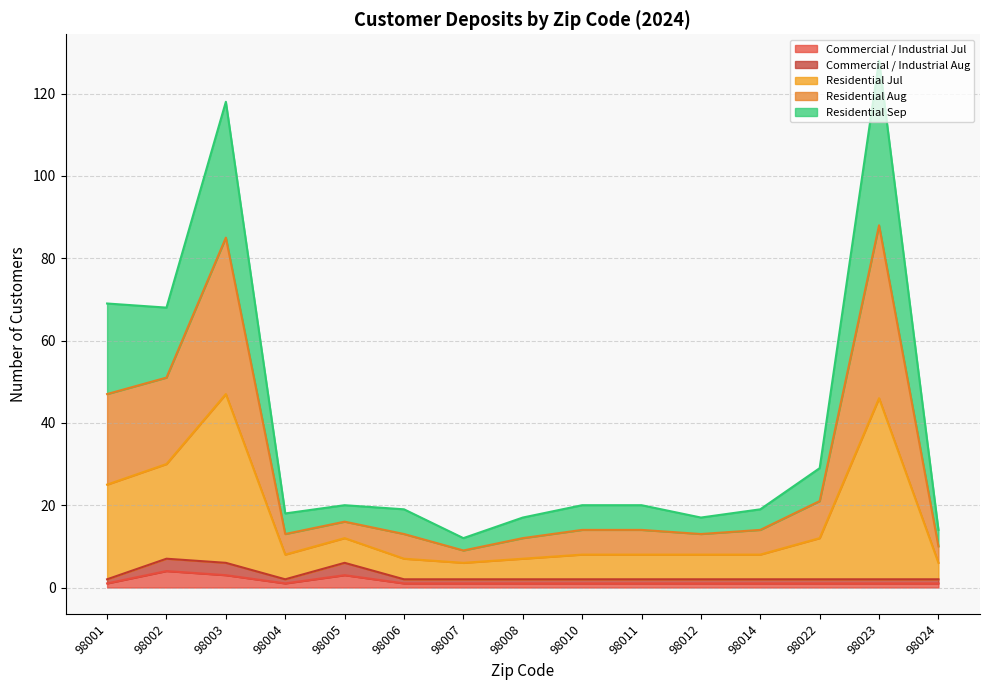

True or false: Commercial / Industrial Aug and Residential Jul intersect in this chart.

False